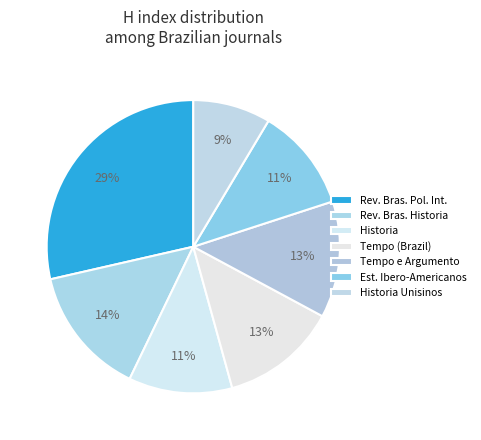

How many slices are in this pie chart?

7